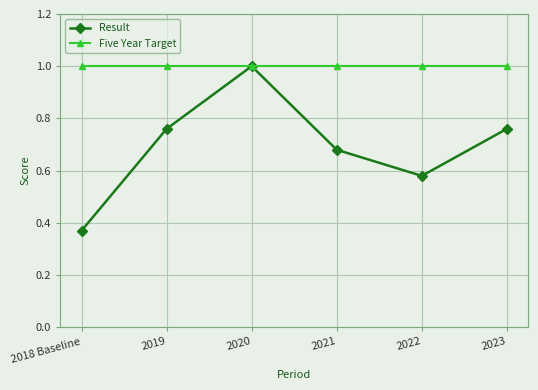

In Result, how many points are lower than both neighbors (excluding endpoints)?

1